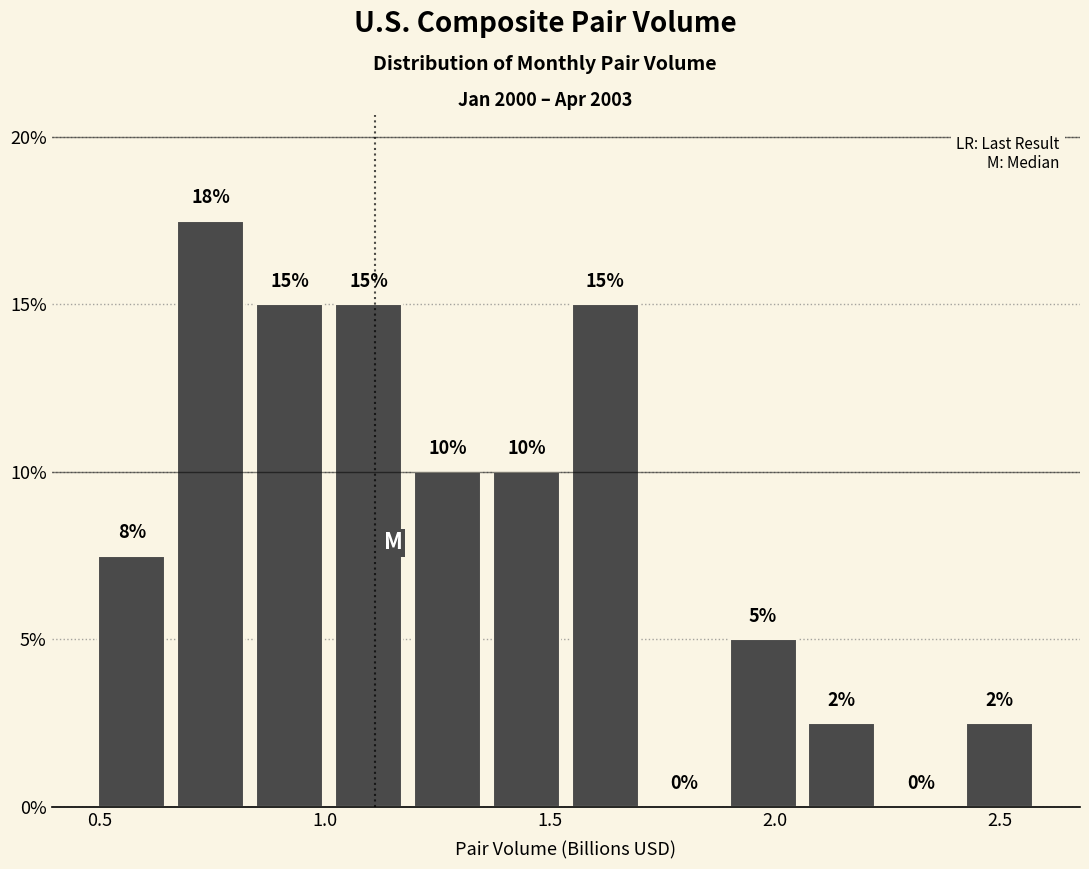

Read against the x-axis, roughly where is the centre of the tallest bar?

0.75